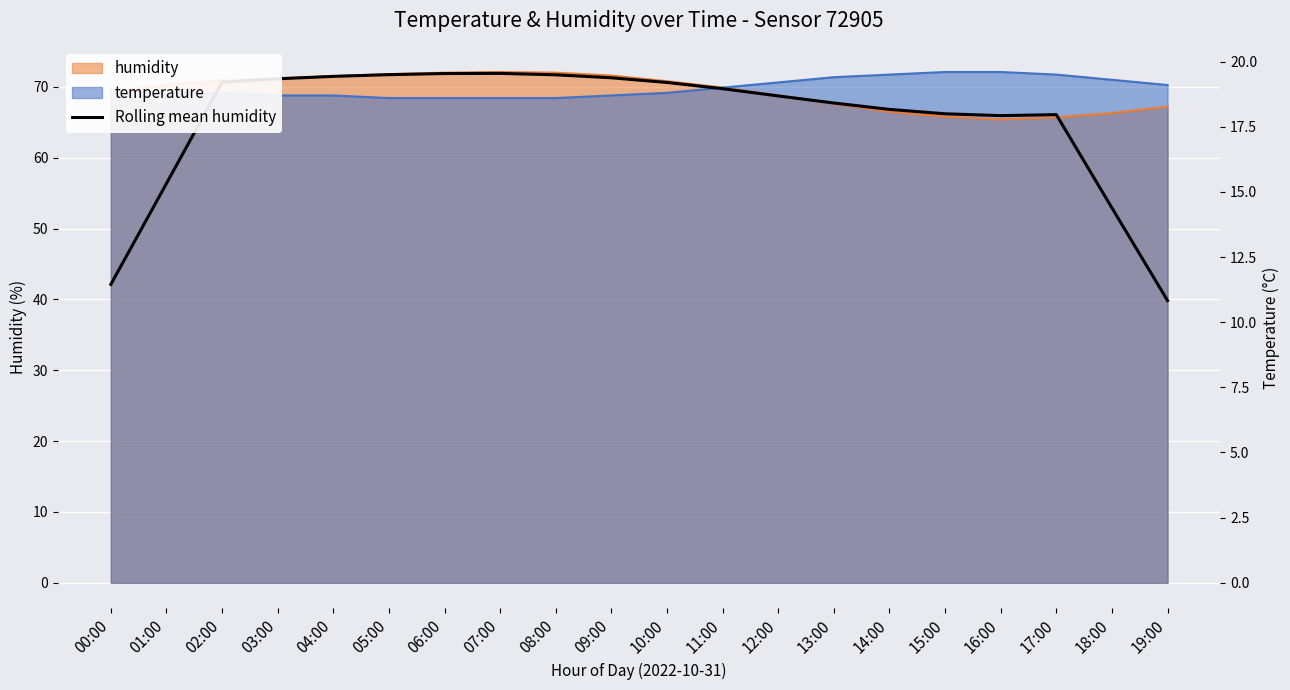

True or false: there are more than 2 points higher than both neighbors.

False